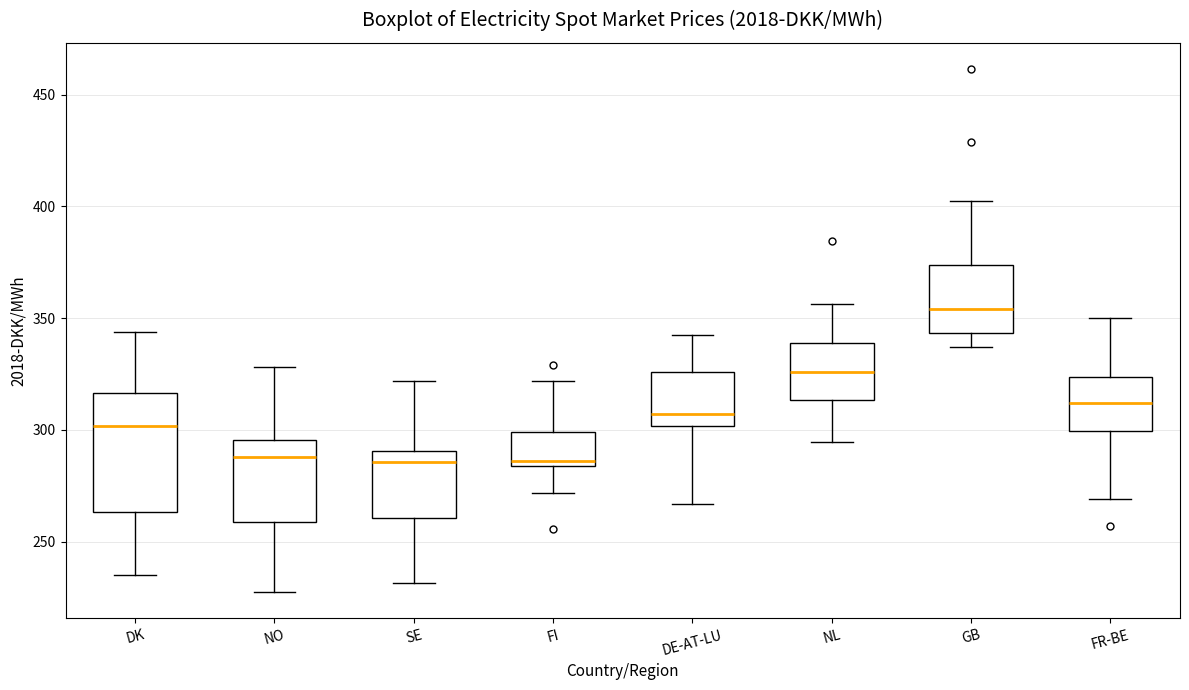

Reading left to right, transcribe this box plot: for each box, give where its median line is, the range the box spans, and where its two whiskers end, as read against the y-axis. The values are not printed on the chart, so give them approximately, as read against the axis.

DK: median 300, box 265 to 315, whiskers 235 to 345
NO: median 290, box 260 to 295, whiskers 225 to 330
SE: median 285, box 260 to 290, whiskers 230 to 320
FI: median 285 (just above the box's lower edge), box 285 to 300, whiskers 270 to 320
DE-AT-LU: median 305, box 300 to 325, whiskers 265 to 345
NL: median 325, box 315 to 340, whiskers 295 to 355
GB: median 355, box 345 to 375, whiskers 335 to 400
FR-BE: median 310, box 300 to 325, whiskers 270 to 350